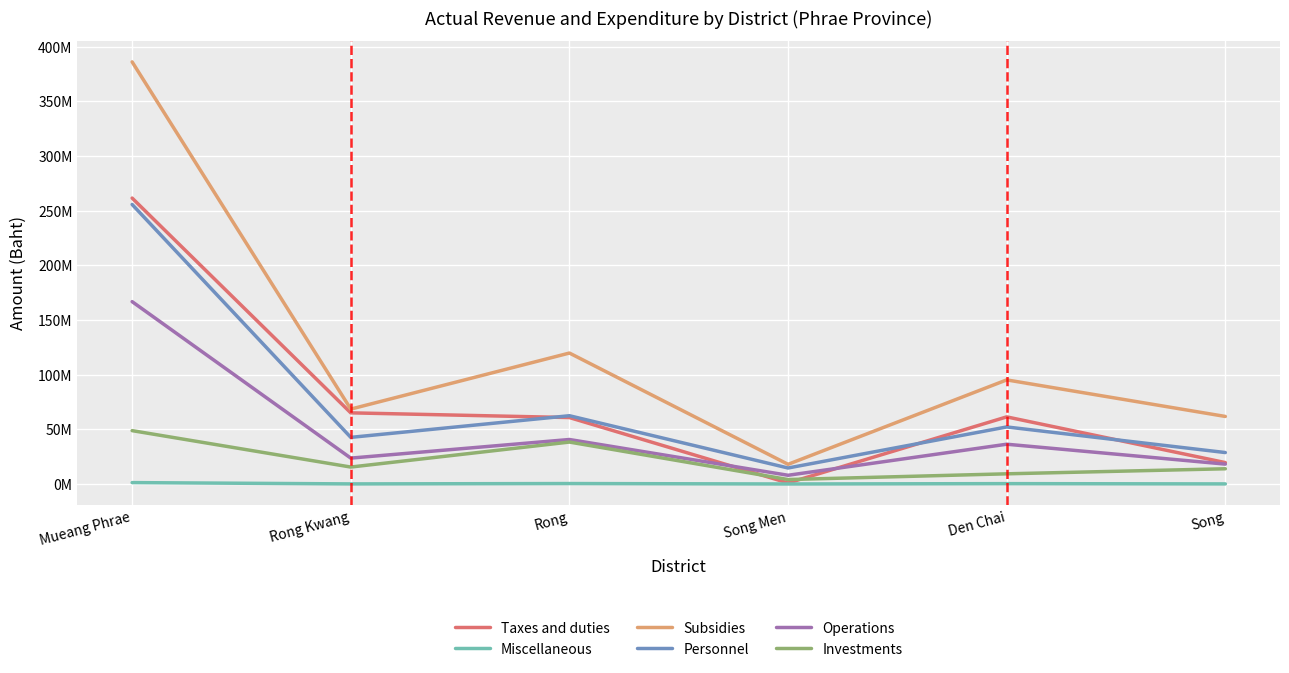

True or false: Investments and Miscellaneous cross at least once.

False